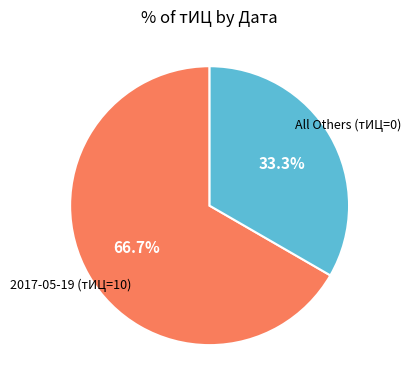

Is there a majority slice in this chart?

Yes